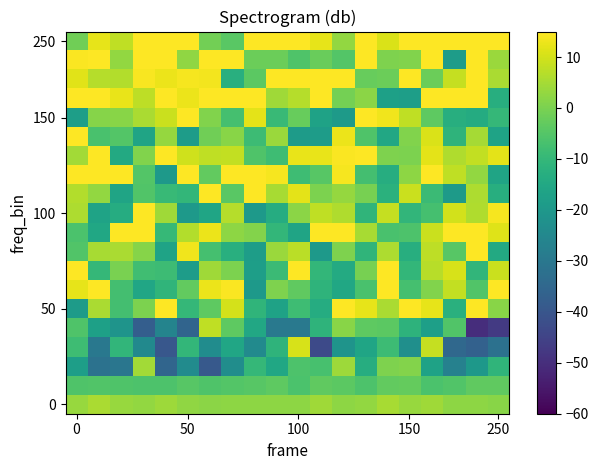

Count the number of data series in this chart.

20